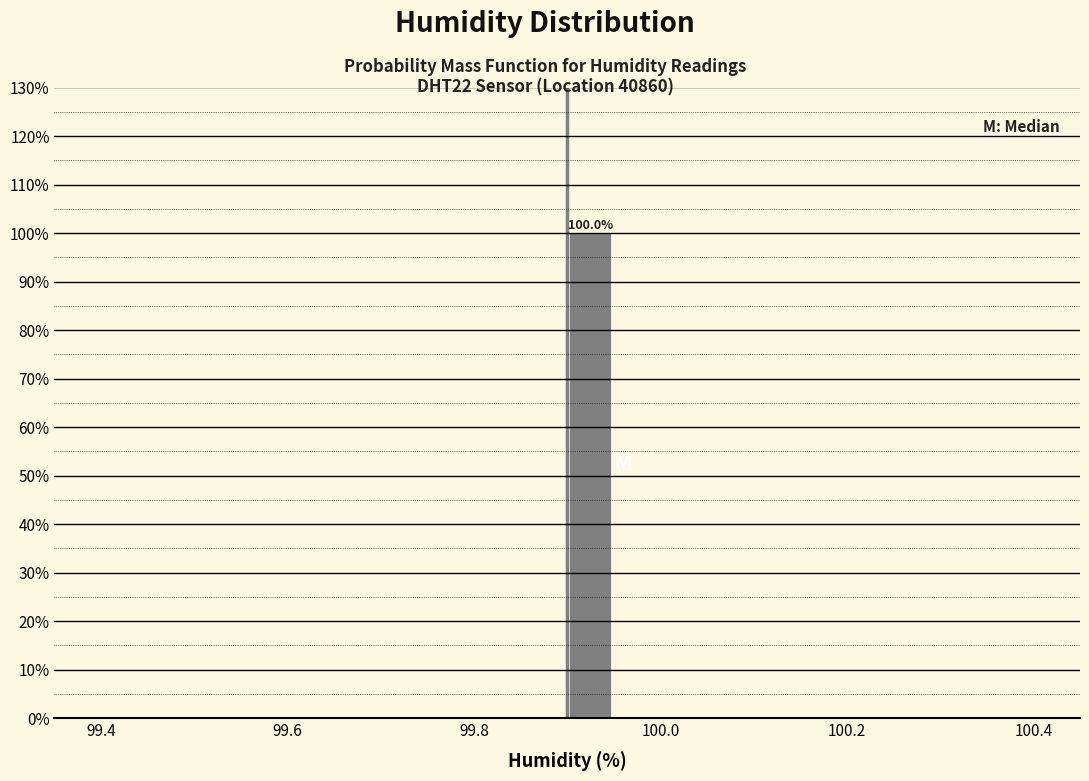

Read against the x-axis, roughly where is the centre of the tallest bar?

99.92